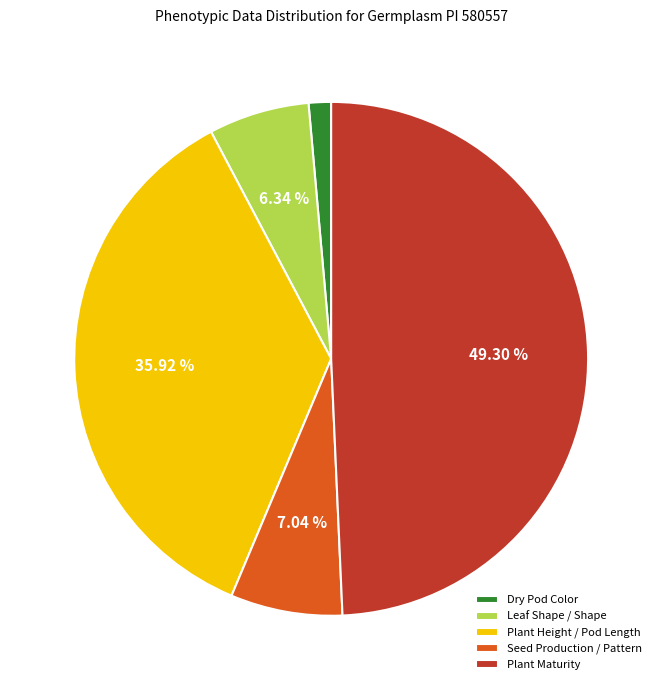

Between Seed Production / Pattern and Dry Pod Color, which is larger?

Seed Production / Pattern